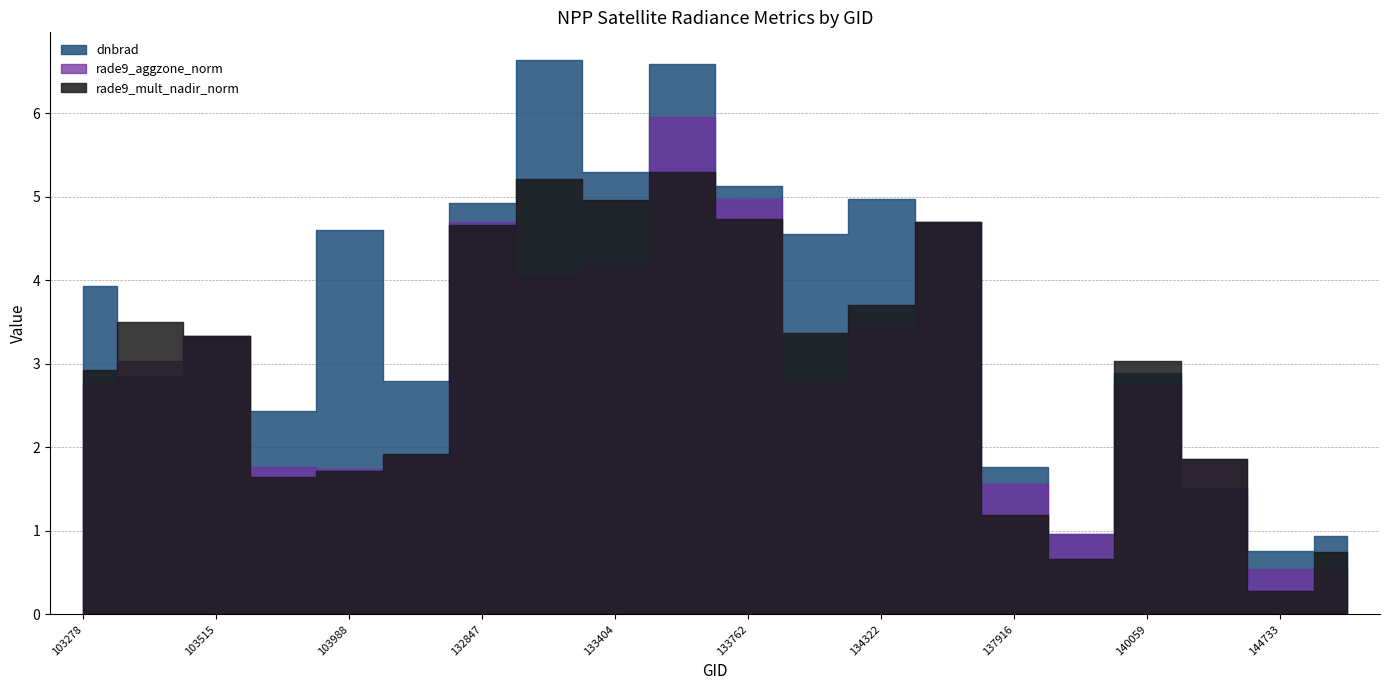

Which series has the largest range (max minus min)?

dnbrad